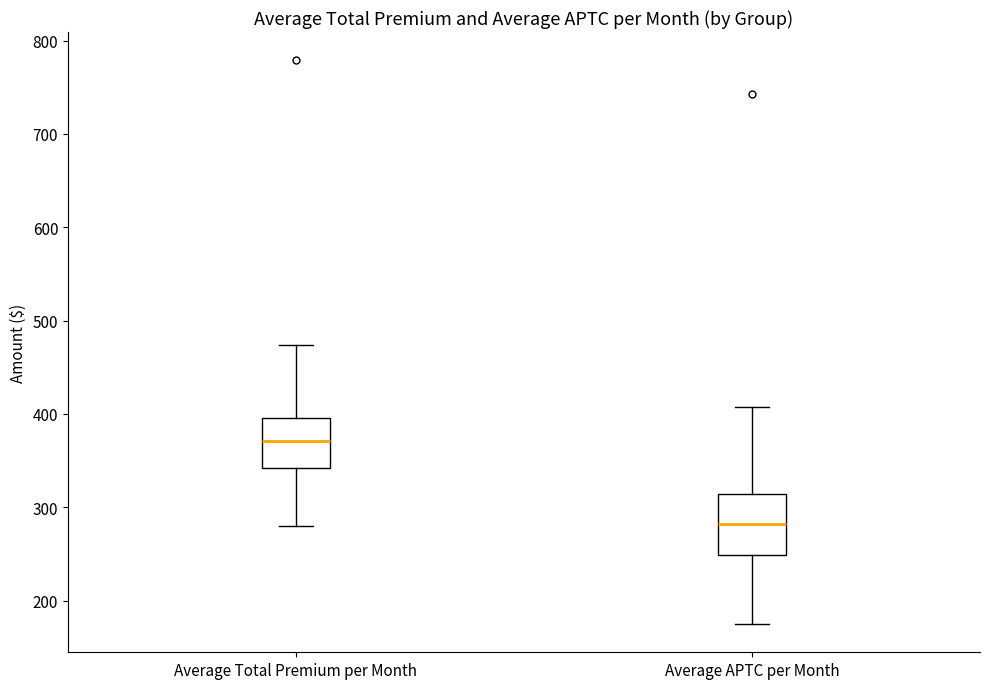

Reading left to right, transcribe this box plot: for each box, give where its median line is, the range the box spans, and where its two whiskers end, as read against the y-axis. The values are not printed on the chart, so give them approximately, as read against the axis.

Average Total Premium per Month: median 370, box 340 to 400, whiskers 280 to 470
Average APTC per Month: median 280, box 250 to 310, whiskers 170 to 410